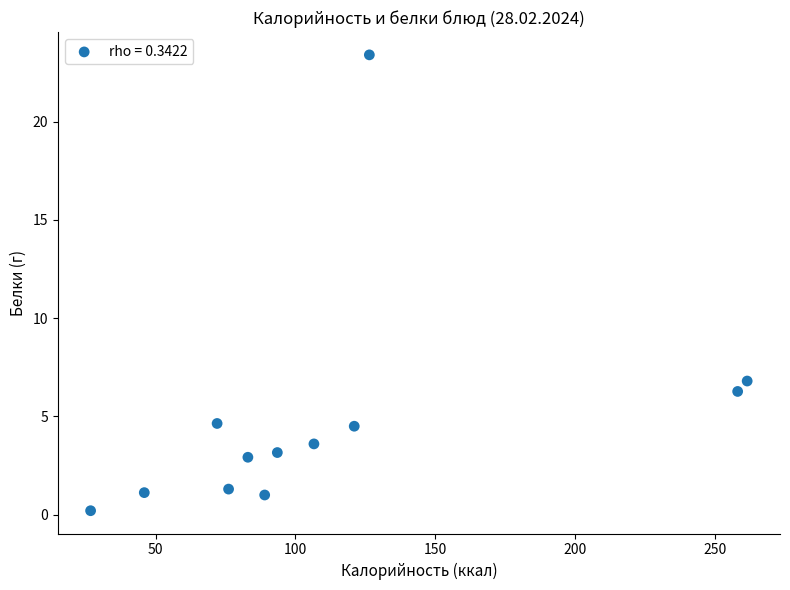

What is the average X value?

113.3